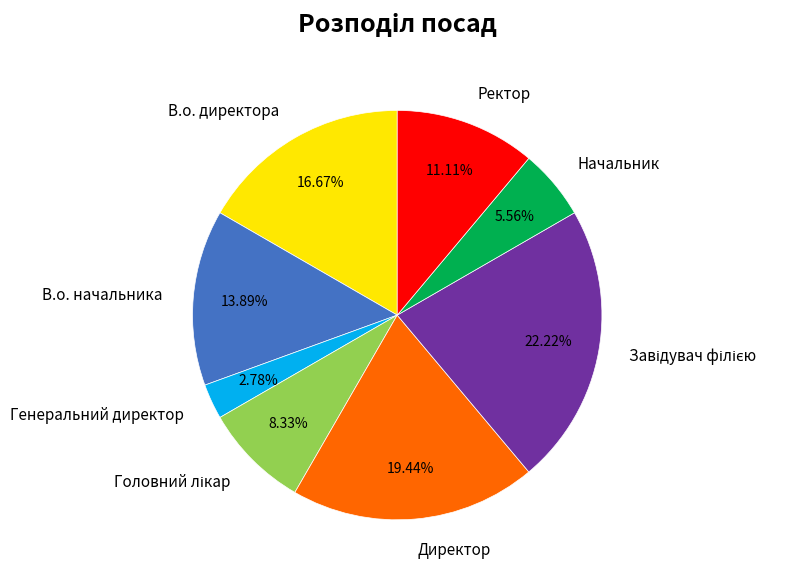

How many segments does this pie chart have?

8